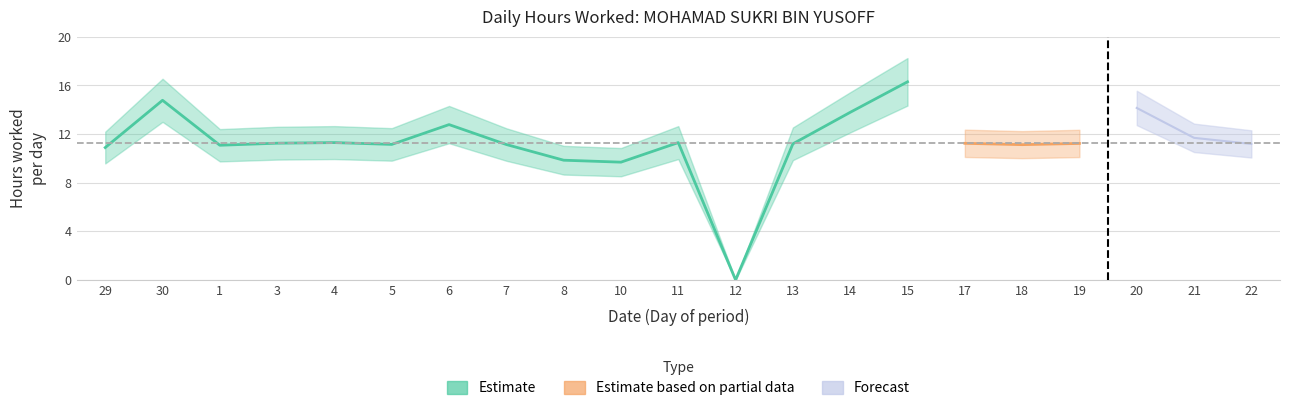

Rank the categories by value from highest to lowest.

15, 30, 20, 14, 6, 21, 4, 11, 3, 17, 19, 13, 22, 5, 7, 18, 1, 29, 8, 10, 12